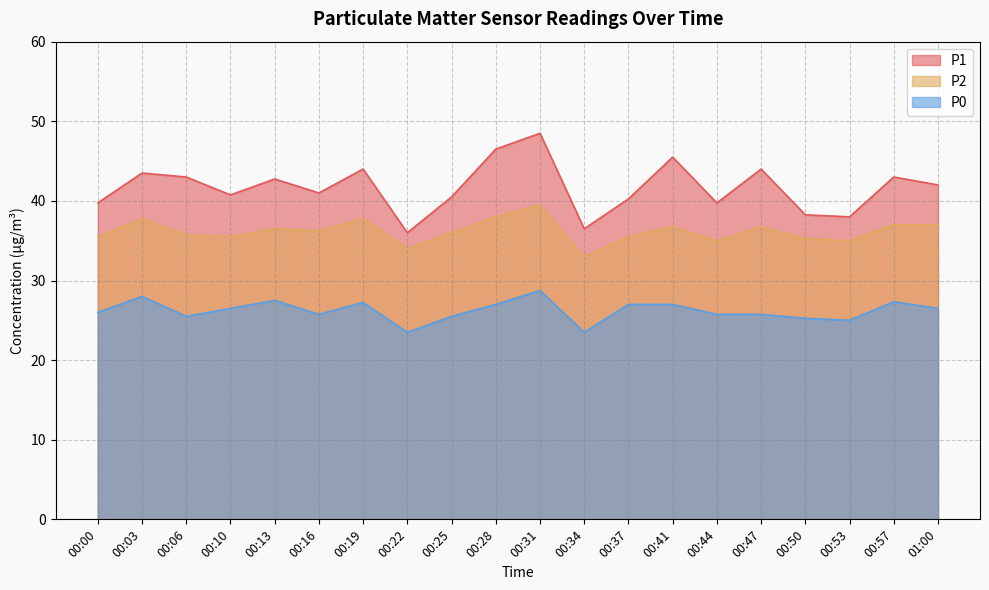

List the labels in order of P1 value, largest first.

00:31, 00:28, 00:41, 00:19, 00:47, 00:03, 00:06, 00:57, 00:13, 01:00, 00:16, 00:10, 00:25, 00:37, 00:00, 00:44, 00:50, 00:53, 00:34, 00:22